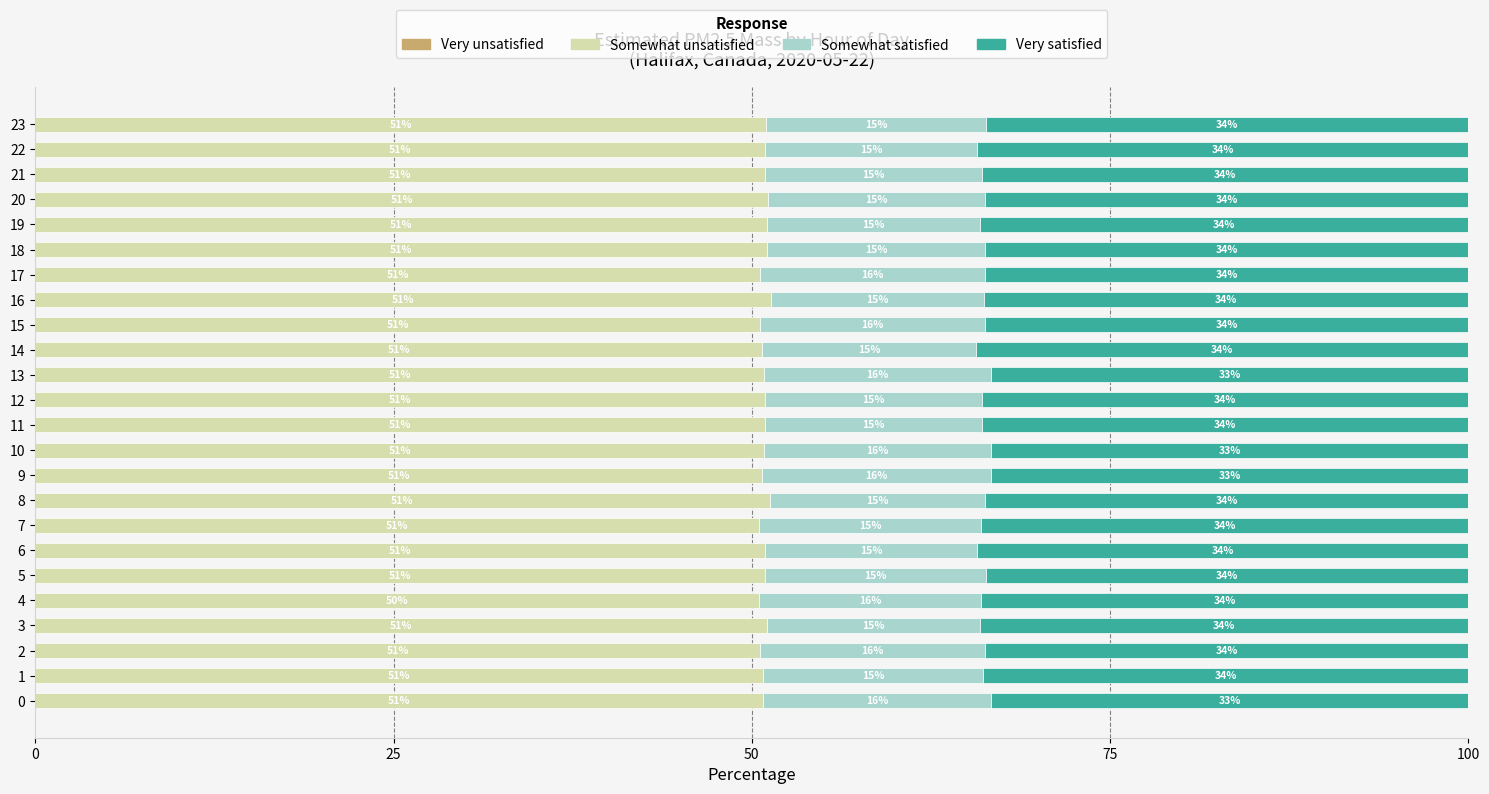

How many series are shown in this chart?

3